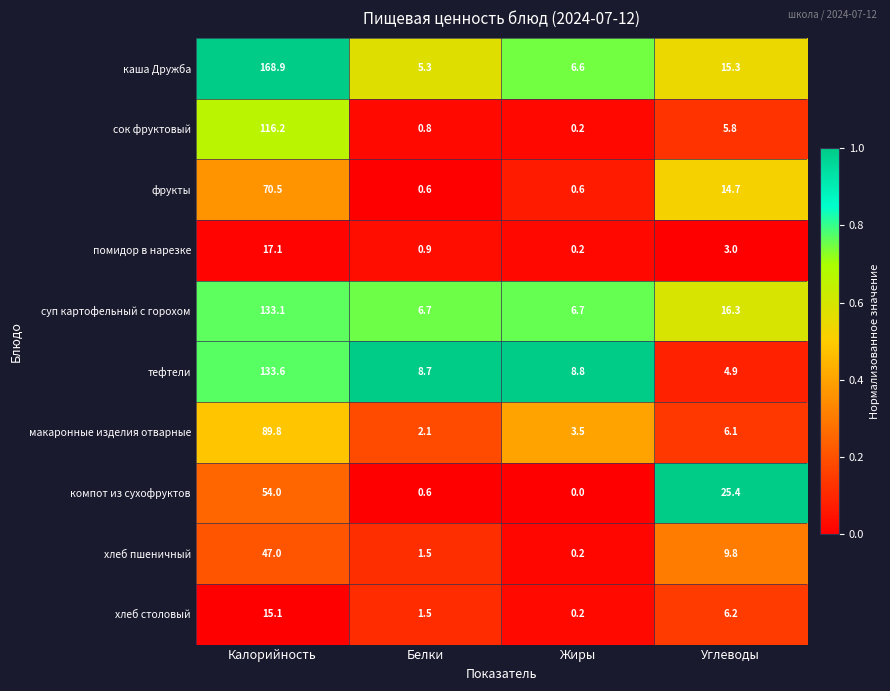

What is the difference between the highest and lowest values at Углеводы?

22.4